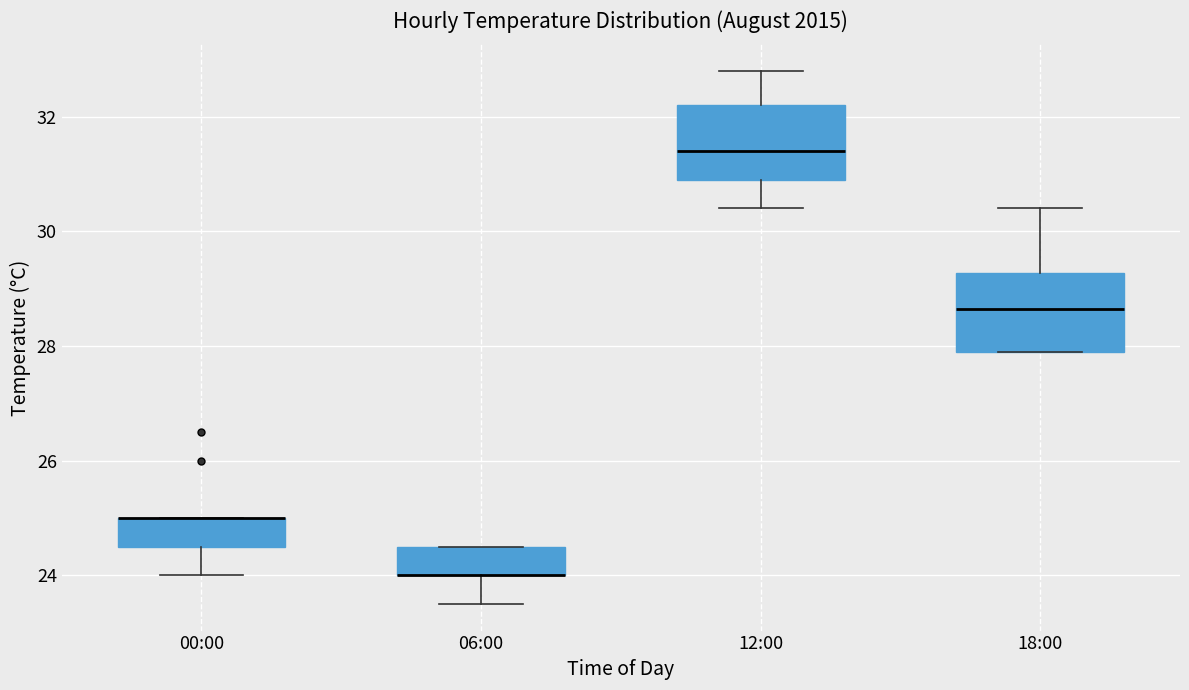

Where is the lower edge of the box for 06:00 on the y-axis? The values are not printed on the chart, so give them approximately, as read against the axis.

24.0